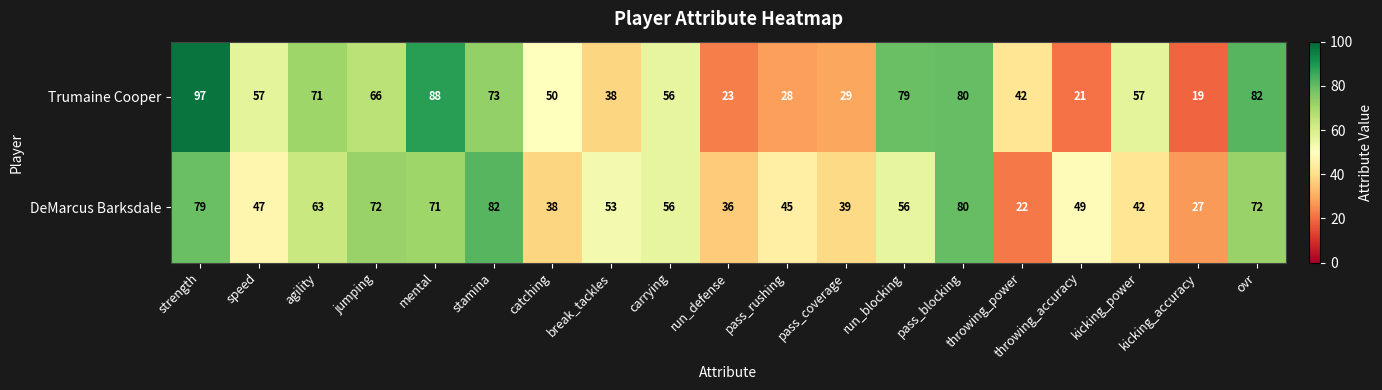

The DeMarcus Barksdale series shows 126 at jumping. True or false?

False